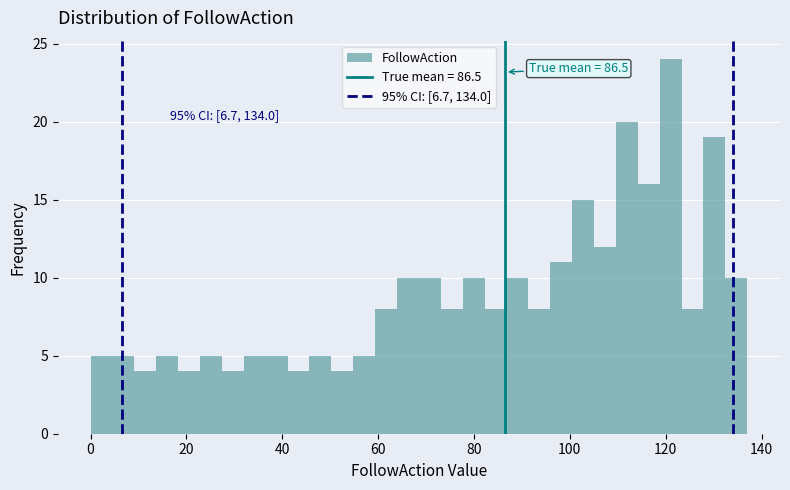

Read against the x-axis, roughly where is the centre of the tallest bar?

122